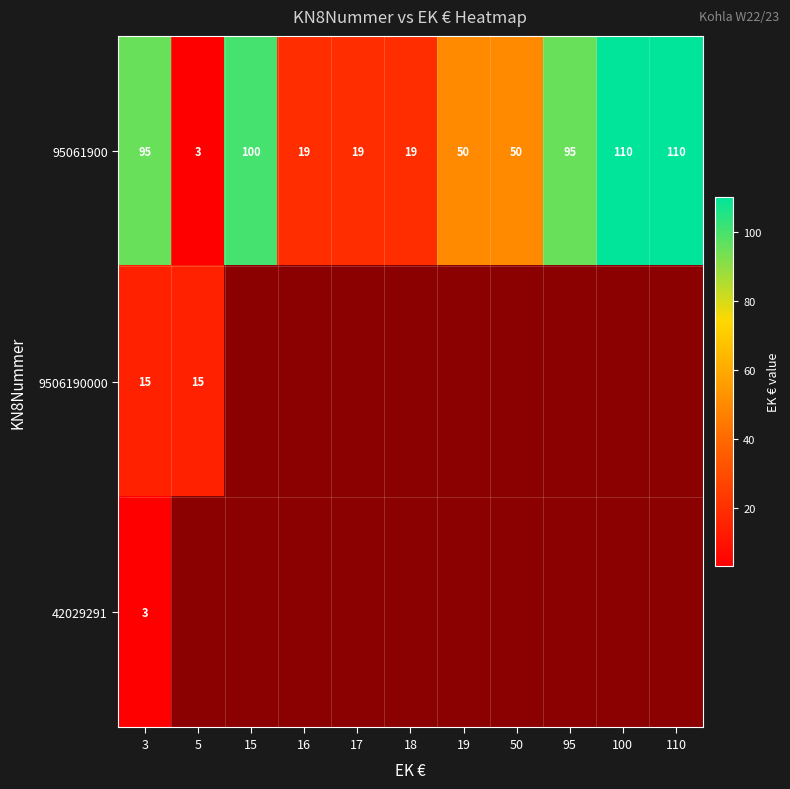

Which category has the highest value across all series?

100